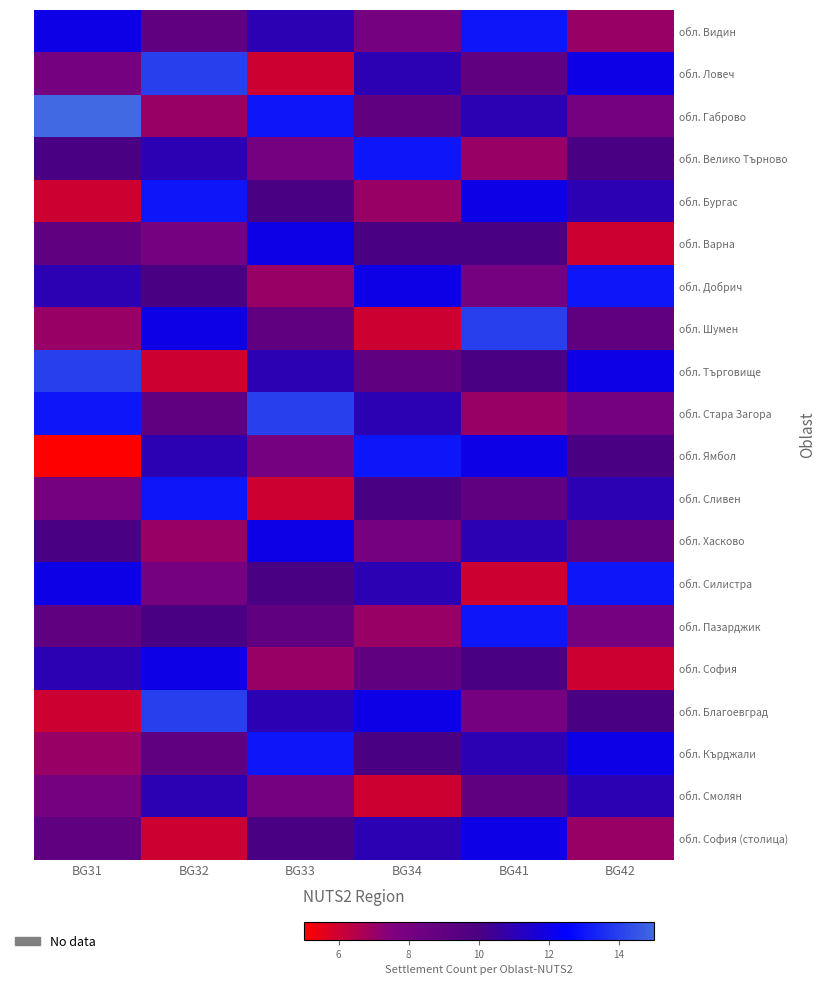

Between BG32 and BG34, which is larger?

BG32